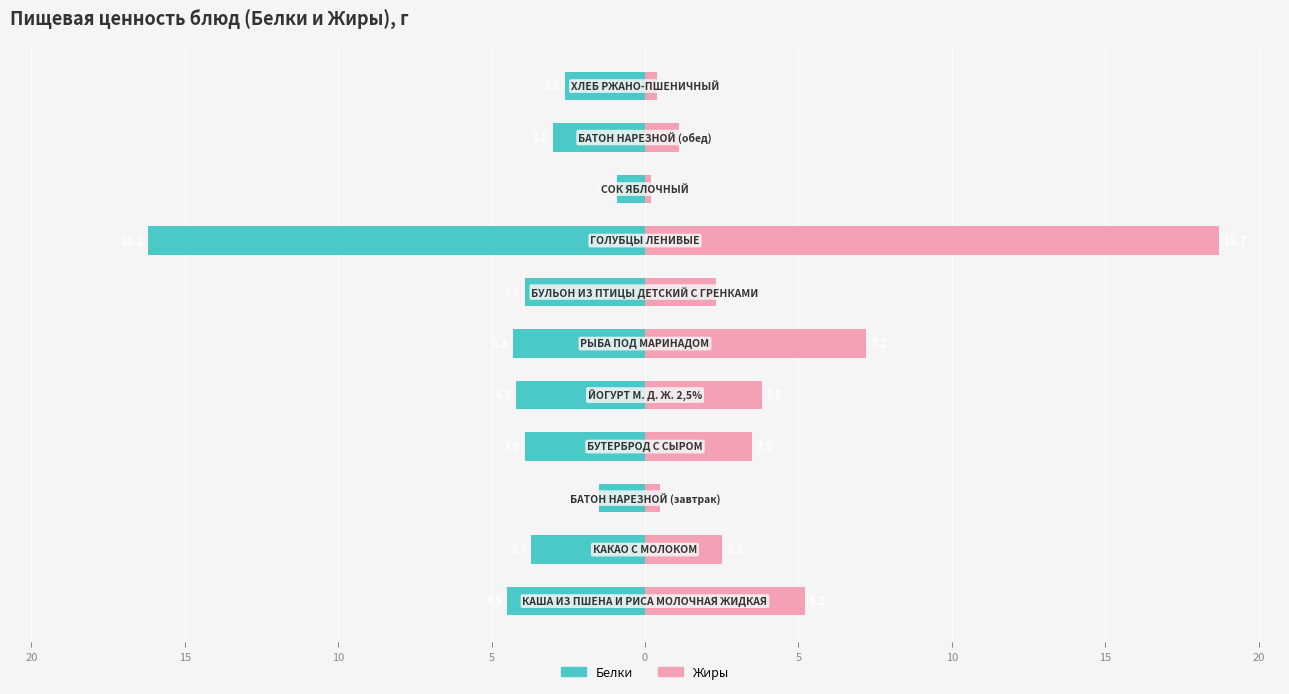

True or false: Белки has a value of -1.5 at 15.

False